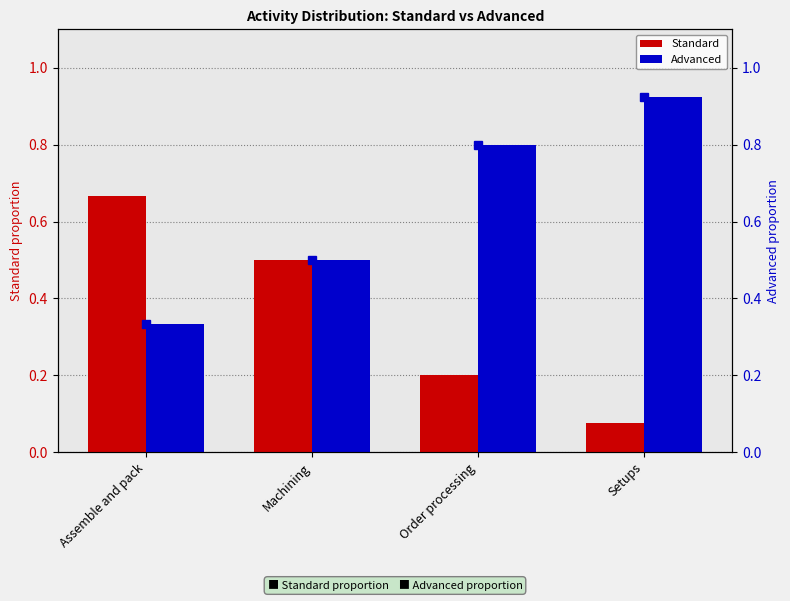

Is it true that Advanced (right axis) equals 0.3 at Assemble and pack?

True